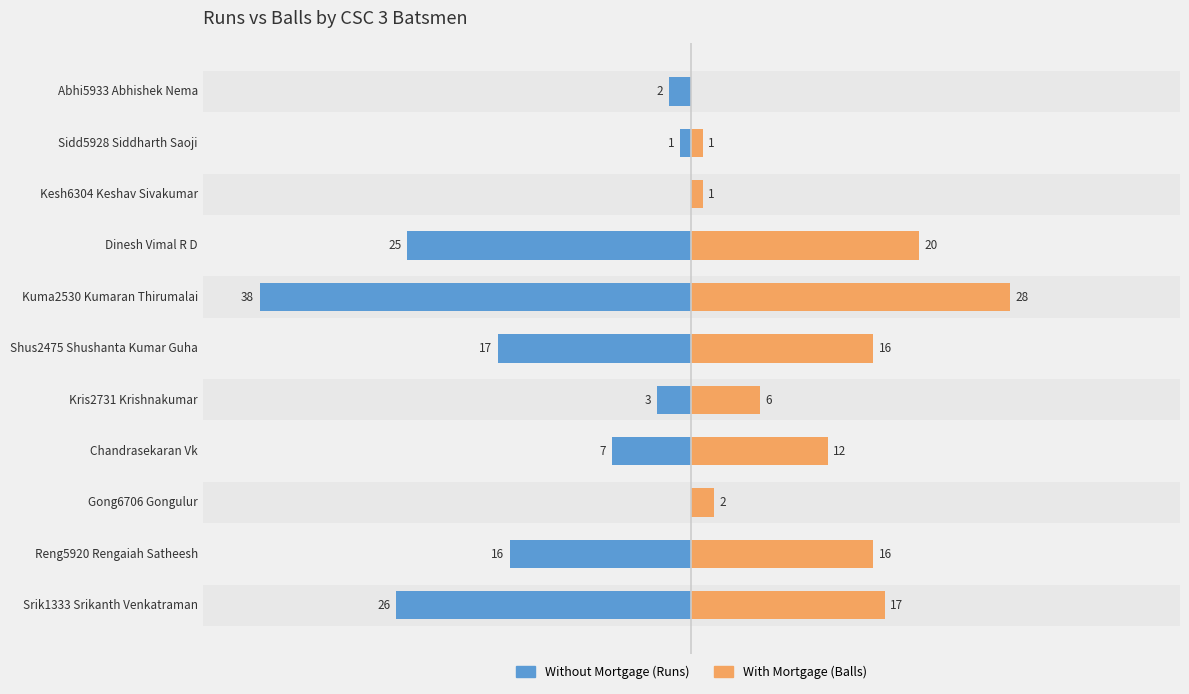

The Without Mortgage series shows 26 at Kesh6304 Keshav Sivakumar. True or false?

False